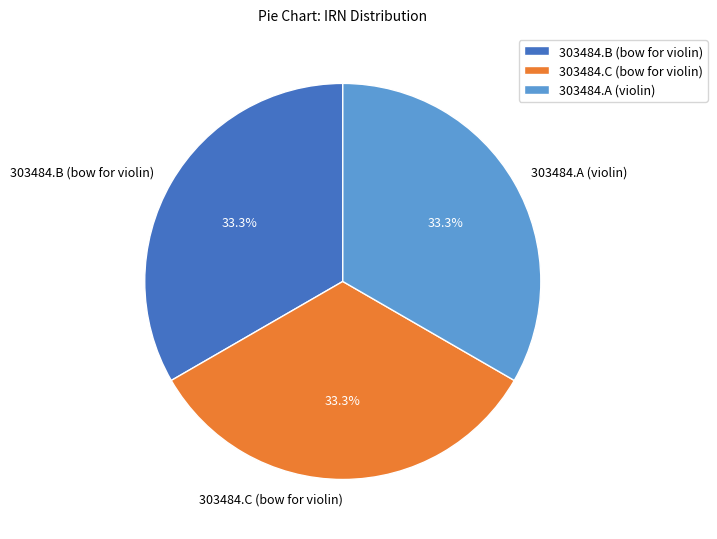

Combined, do 303484.C (bow for violin) and 303484.A (violin) account for over 50%?

Yes